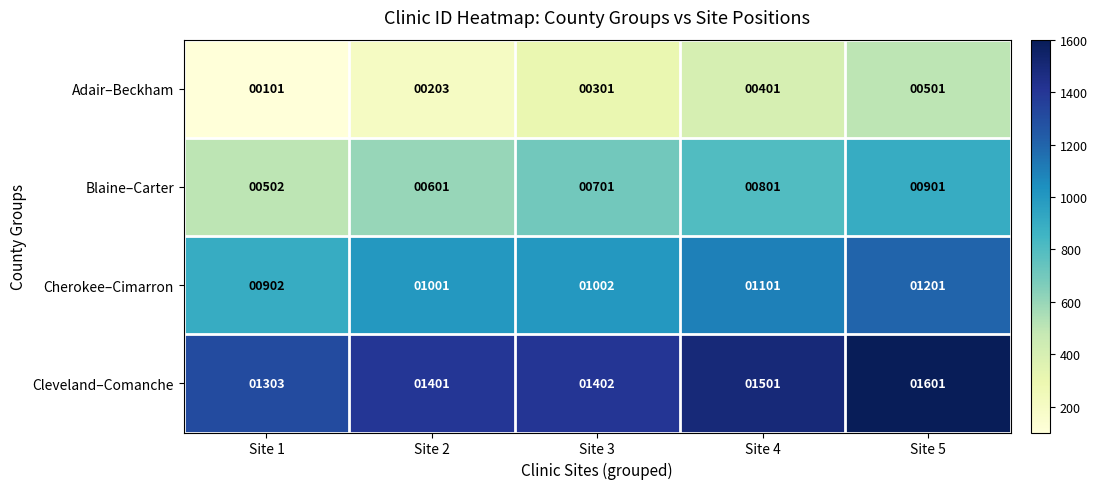

The value of Adair–Beckham at Site 4 is 401. True or false?

True